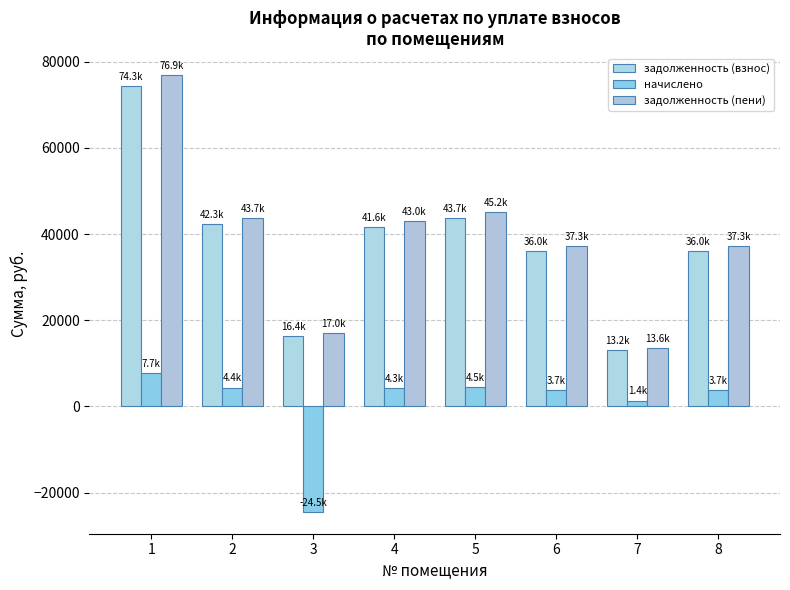

How many categories are shown in the chart?

8